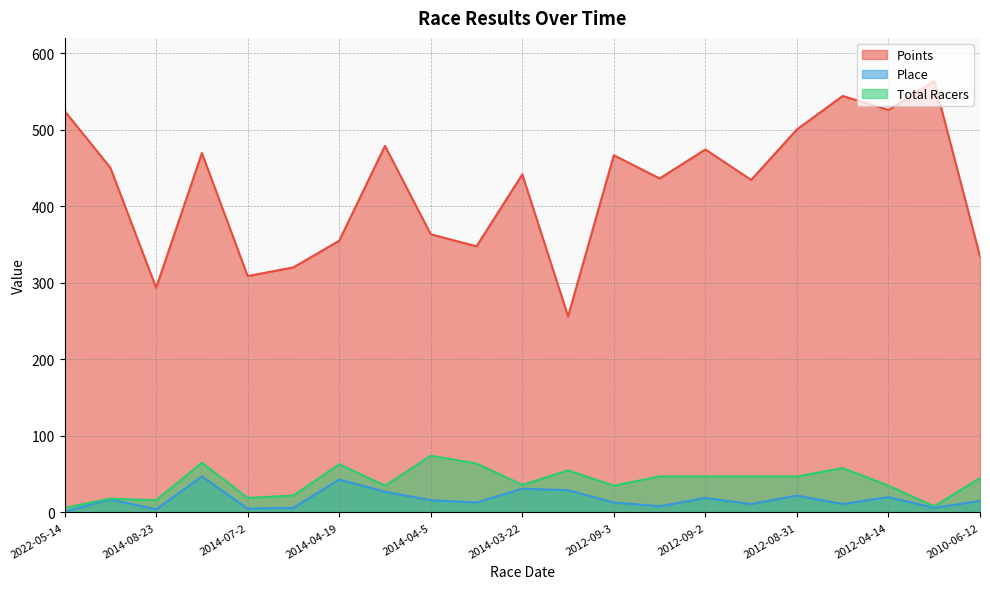

True or false: Total Racers has more than 2 points higher than both neighbors.

True